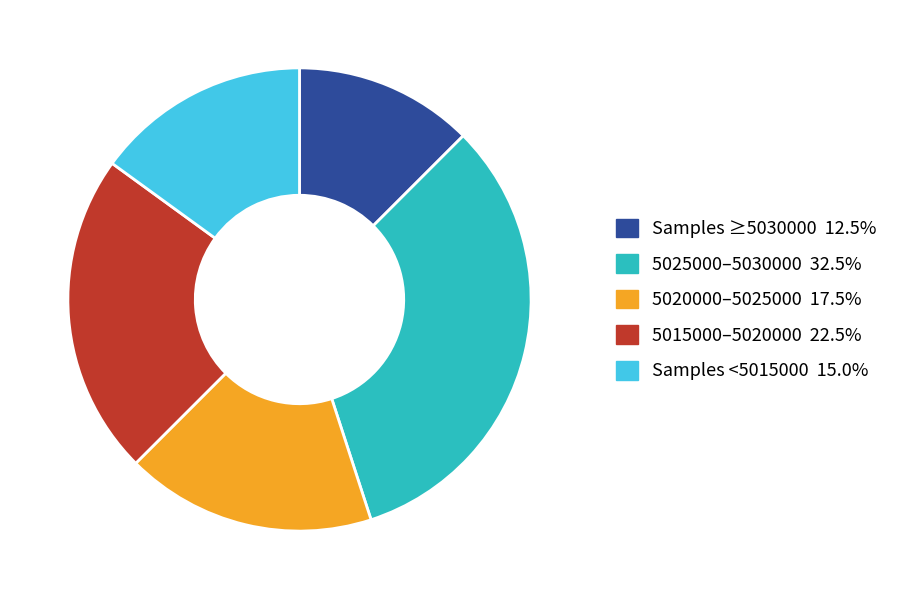

Does Samples ≥5030000 12.5% account for over 50% of the chart?

No